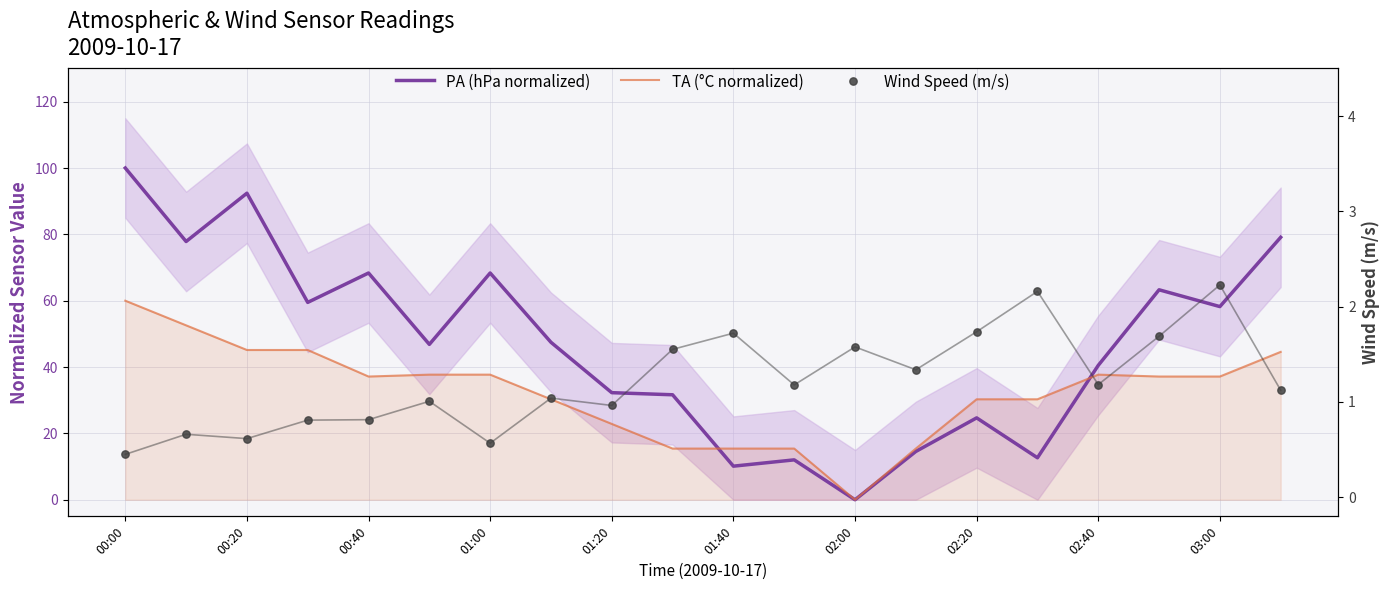

Which series has the largest total across all categories?

PA (hPa normalized)